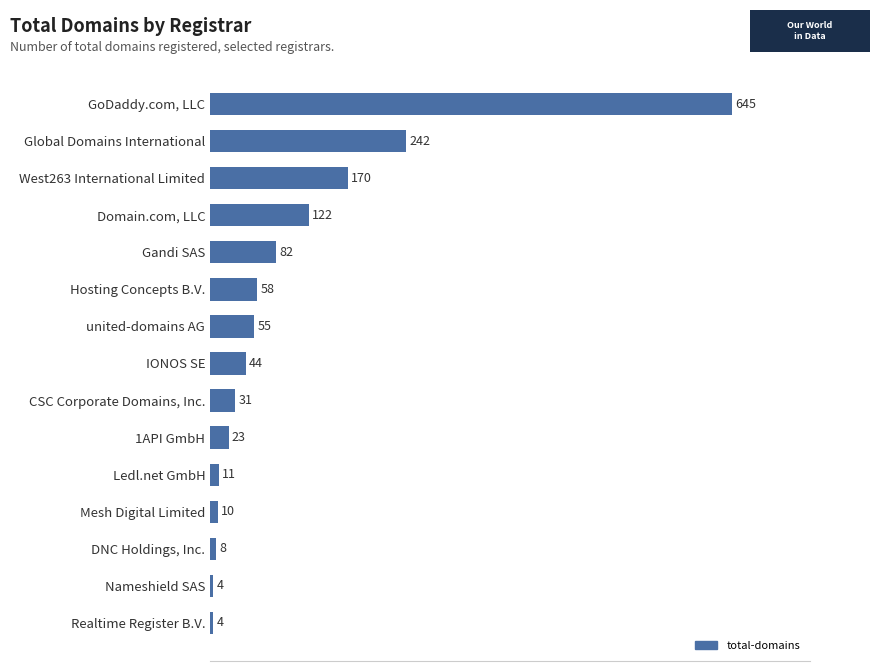

Where is the data nearest to the value 324?

Global Domains International